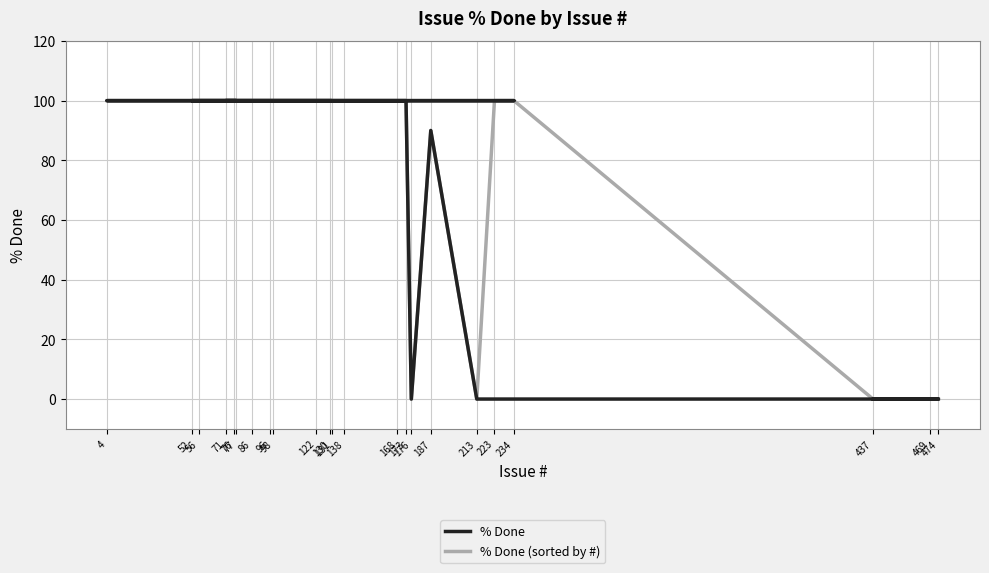

What is the greatest value displayed?

100